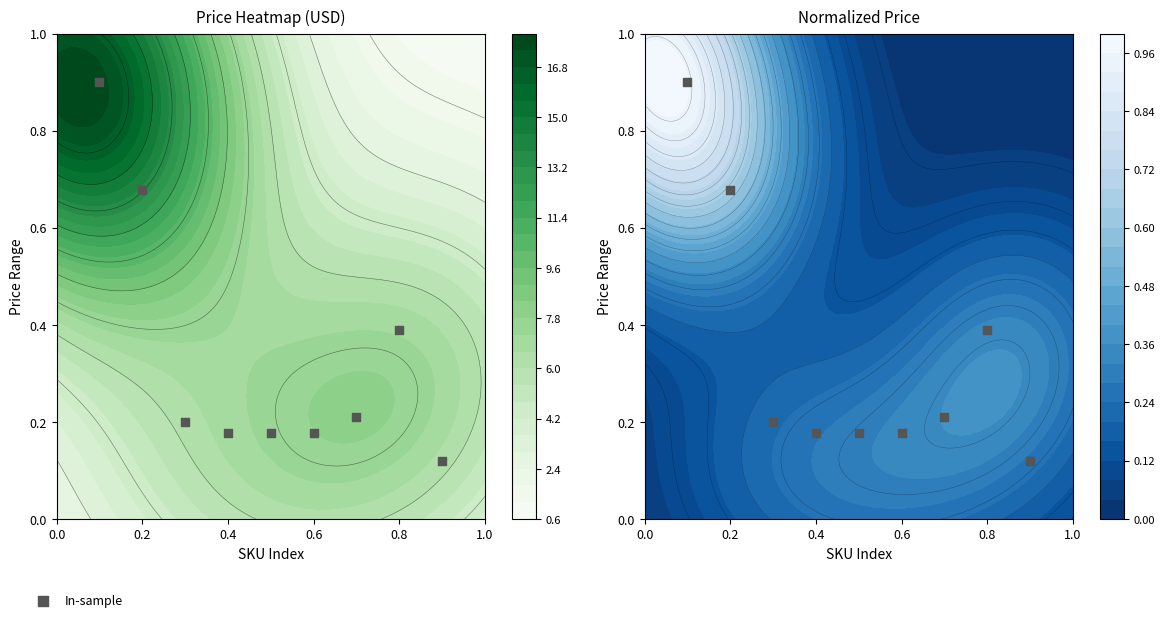

How many data points does each series have?

9